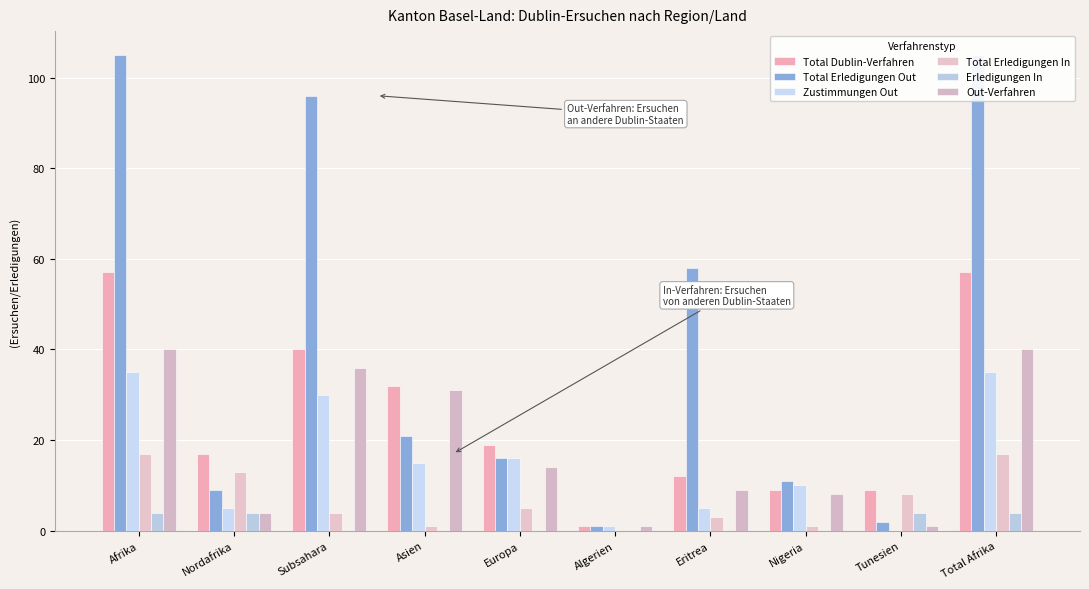

Reading left to right, extract all data points from this chart.

Total Dublin-Verfahren: Afrika=57	Nordafrika=17	Subsahara=40	Asien=32	Europa=19	Algerien=1	Eritrea=12	Nigeria=9	Tunesien=9	Total Afrika=57
Total Erledigungen Out: Afrika=105	Nordafrika=9	Subsahara=96	Asien=21	Europa=16	Algerien=1	Eritrea=58	Nigeria=11	Tunesien=2	Total Afrika=105
Zustimmungen Out: Afrika=35	Nordafrika=5	Subsahara=30	Asien=15	Europa=16	Algerien=1	Eritrea=5	Nigeria=10	Tunesien=0	Total Afrika=35
Total Erledigungen In: Afrika=17	Nordafrika=13	Subsahara=4	Asien=1	Europa=5	Algerien=0	Eritrea=3	Nigeria=1	Tunesien=8	Total Afrika=17
Erledigungen In: Afrika=4	Nordafrika=4	Subsahara=0	Asien=0	Europa=0	Algerien=0	Eritrea=0	Nigeria=0	Tunesien=4	Total Afrika=4
Out-Verfahren: Afrika=40	Nordafrika=4	Subsahara=36	Asien=31	Europa=14	Algerien=1	Eritrea=9	Nigeria=8	Tunesien=1	Total Afrika=40